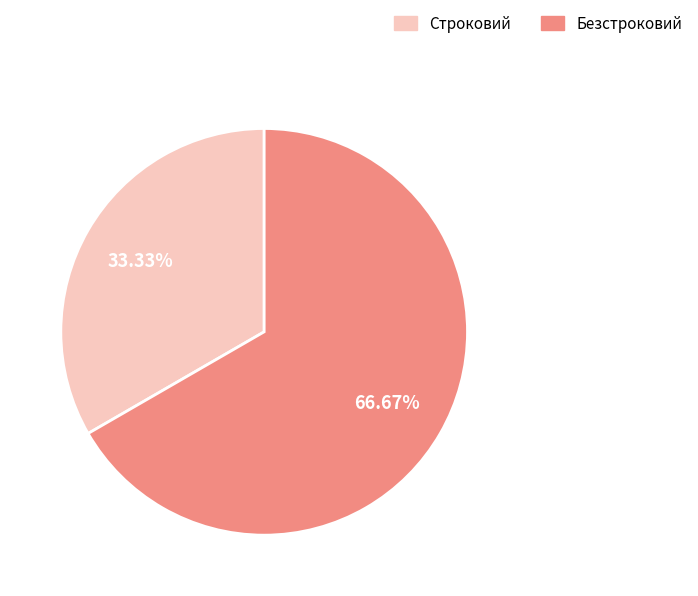

True or false: Безстроковий accounts for 67% of the total.

True